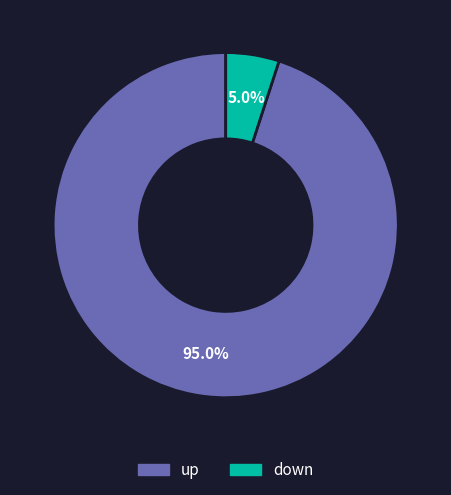

How much of the chart is everything except up?

5.0%